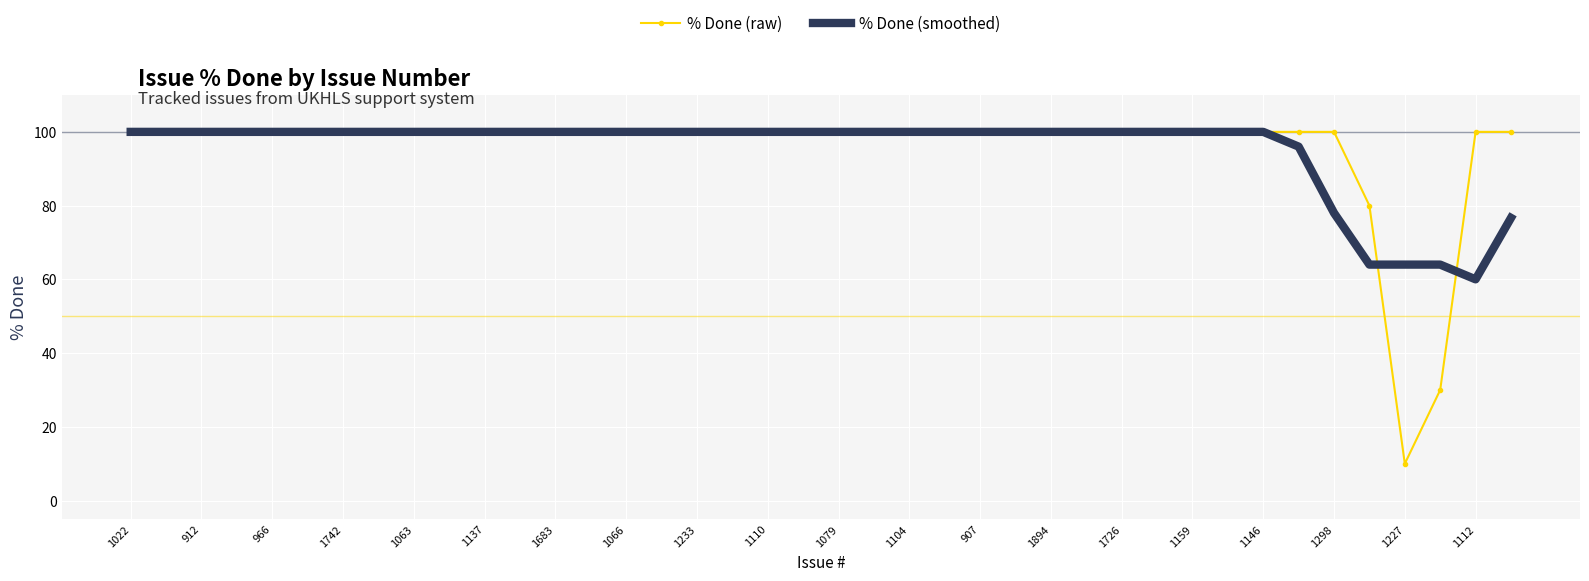

Which series has the largest range (max minus min)?

% Done (raw)